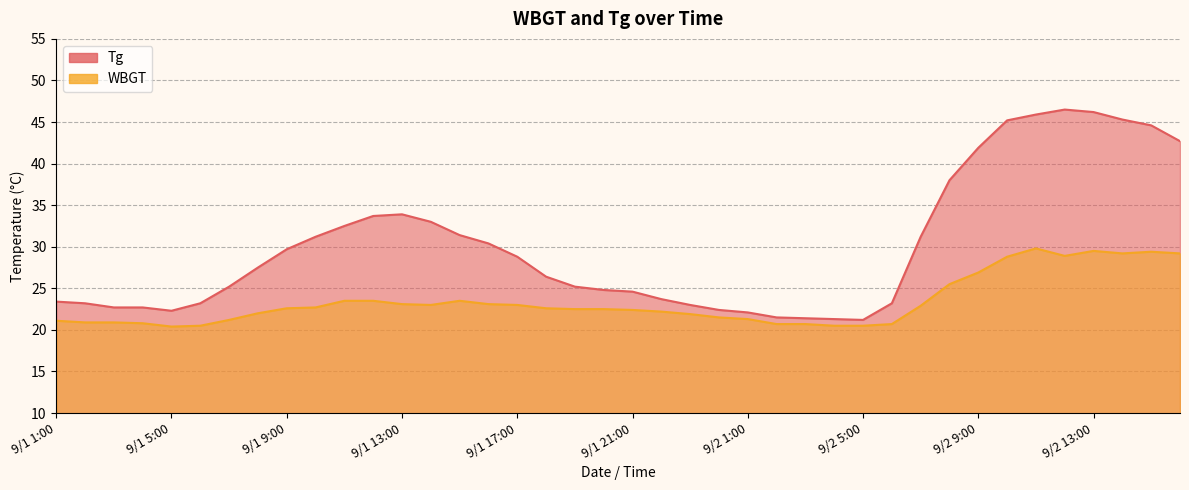

What is the difference between the second highest and minimum values in the WBGT series?

9.1